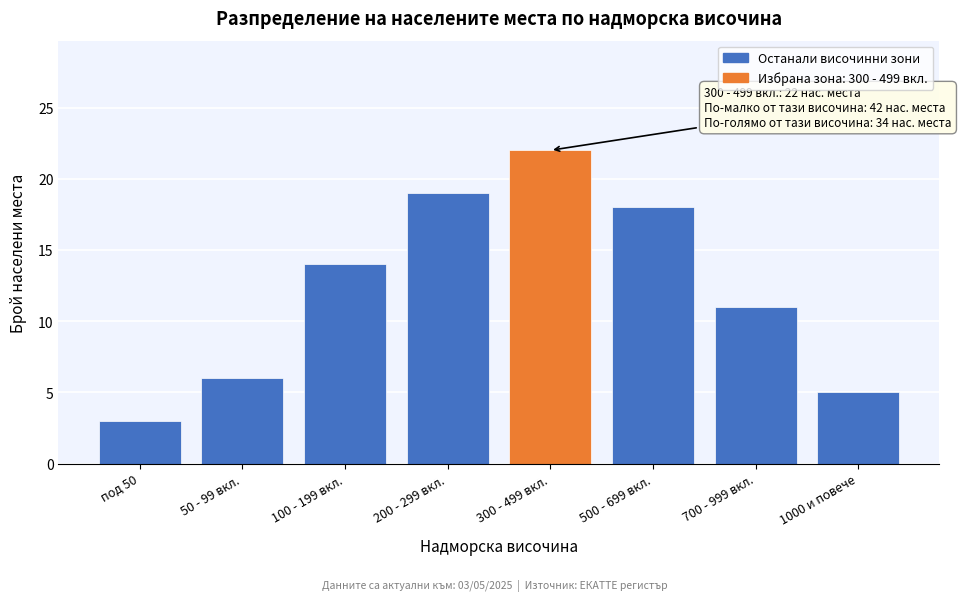

Reading left to right, extract all data points from this chart.

под 50=3	50 - 99 вкл.=6	100 - 199 вкл.=14	200 - 299 вкл.=19	300 - 499 вкл.=22	500 - 699 вкл.=18	700 - 999 вкл.=11	1000 и повече=5